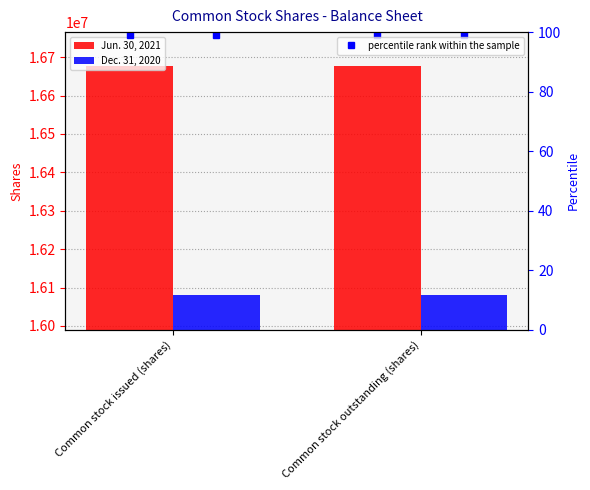

Where is Jun. 30, 2021 nearest to the value 16676000?

Common stock issued (shares)